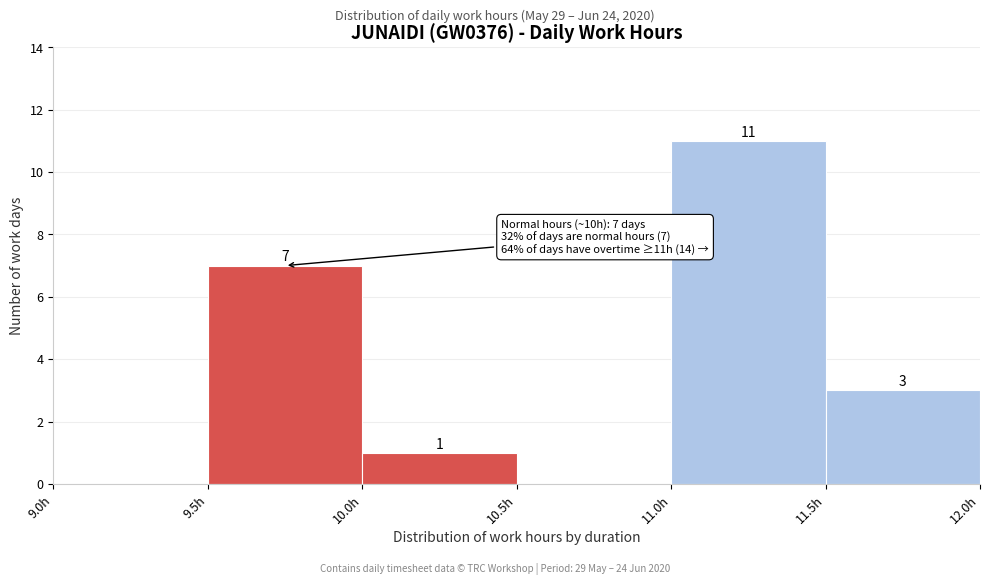

Which range on the x-axis has the tallest bar?

11.0 to 11.5